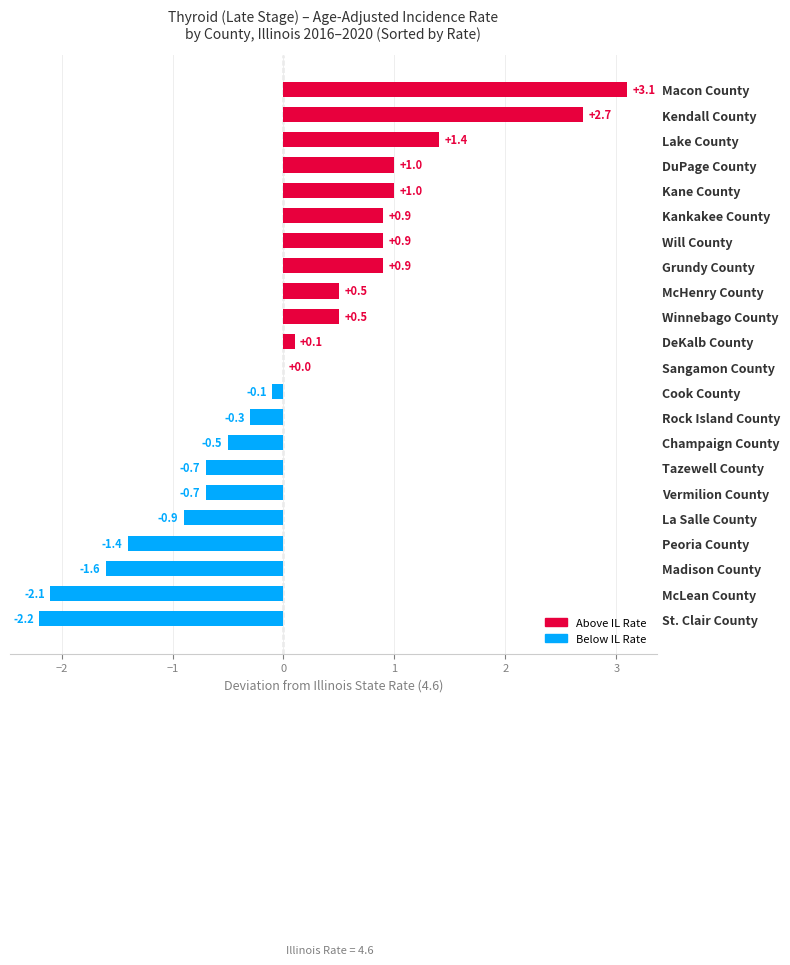

Which has a higher value, St. Clair County or Peoria County?

Peoria County